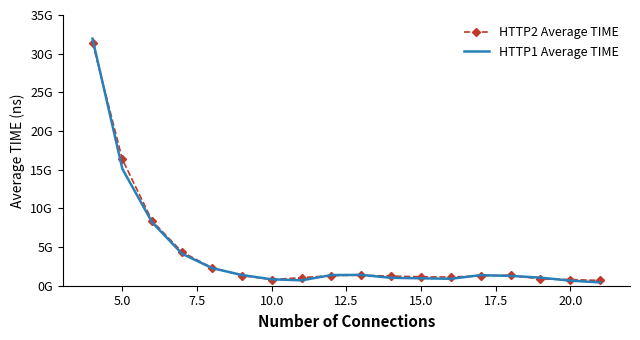

What are all the series names shown in the legend?

HTTP2 Average TIME, HTTP1 Average TIME